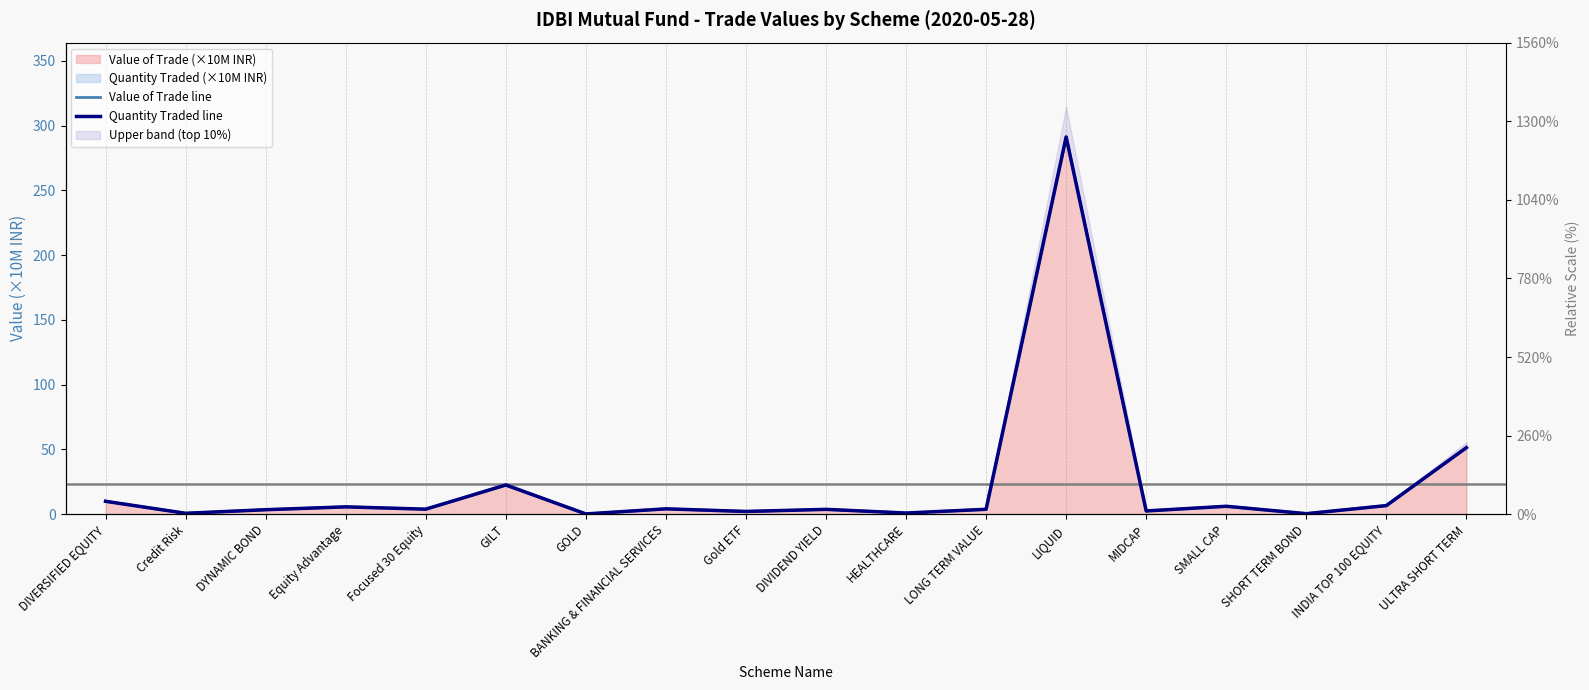

True or false: Value of Trade line and Quantity Traded line cross at least once.

False